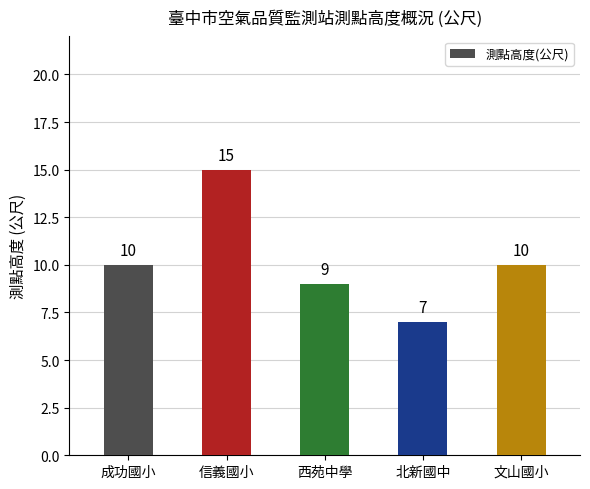

Reading left to right, what are all the values shown in this chart?

成功國小=10	信義國小=15	西苑中學=9	北新國中=7	文山國小=10